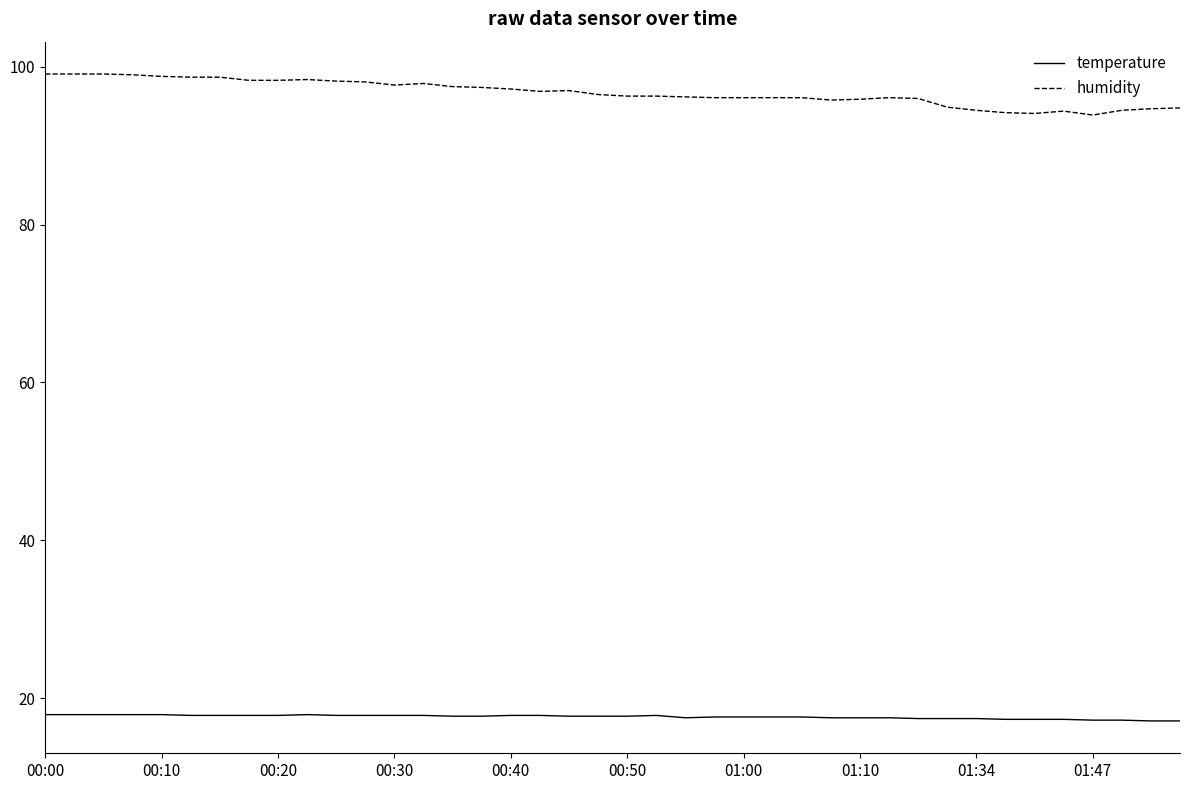

What is the smallest value displayed?

17.1